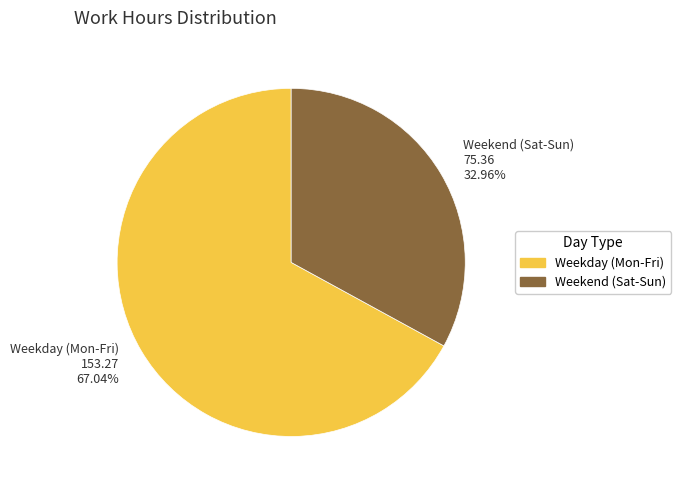

Does any single category account for the majority?

Yes